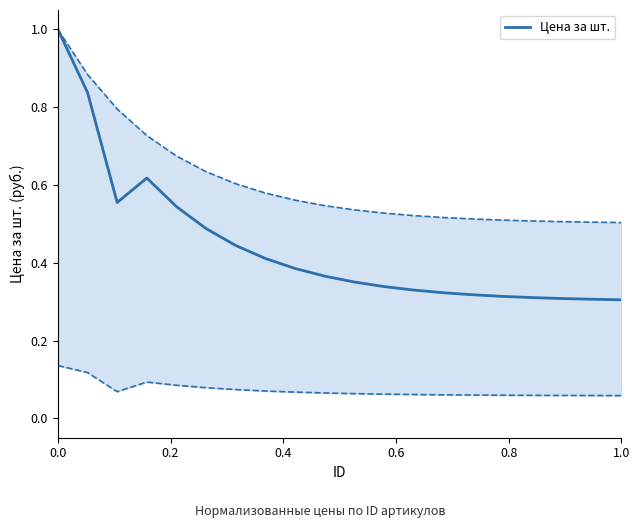

How many interior local peaks (higher than both neighbors) does the data have?

1